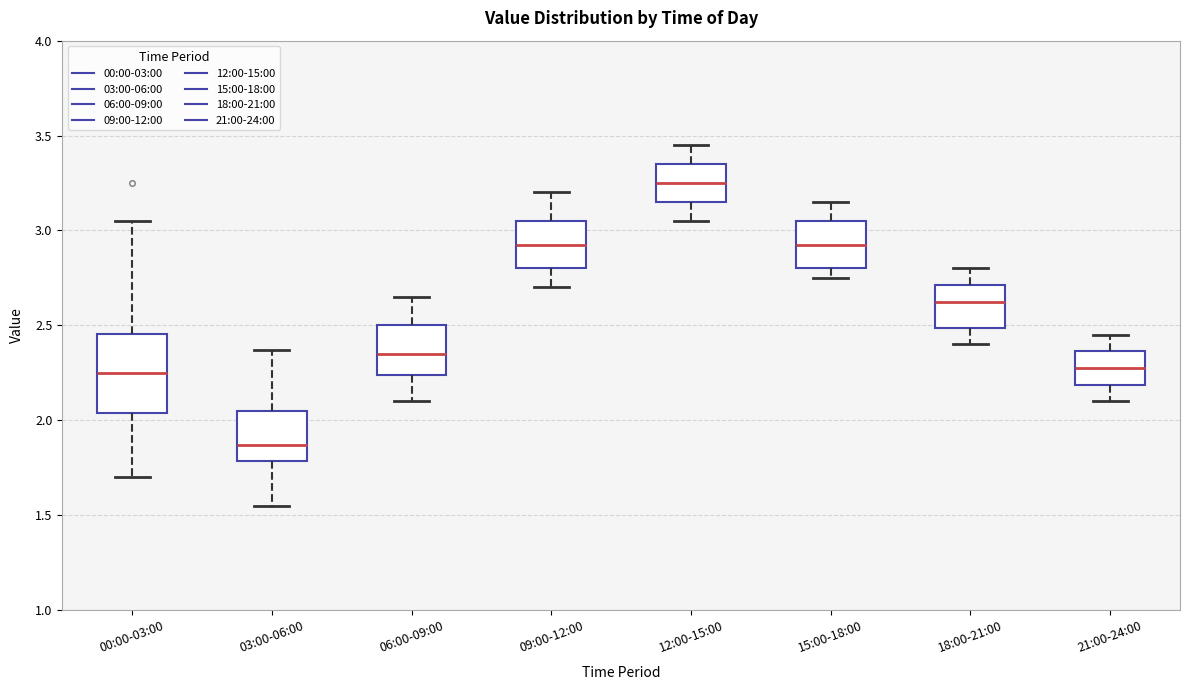

Which box has the highest median line?

12:00-15:00